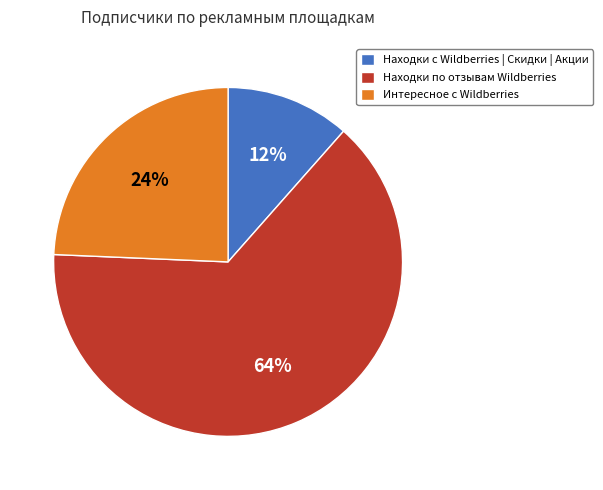

Is the sum of Находки с Wildberries | Скидки | Акции and Находки по отзывам Wildberries greater than half?

Yes